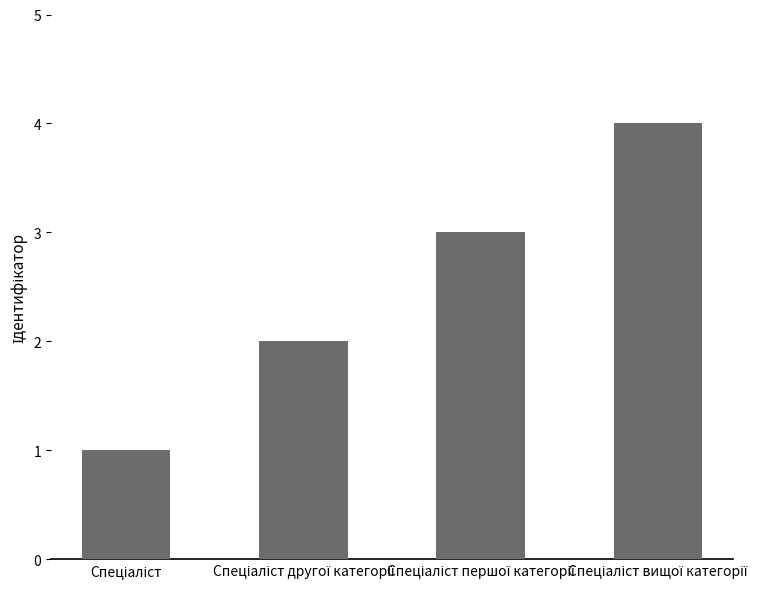

What is the difference between the maximum and minimum values?

3